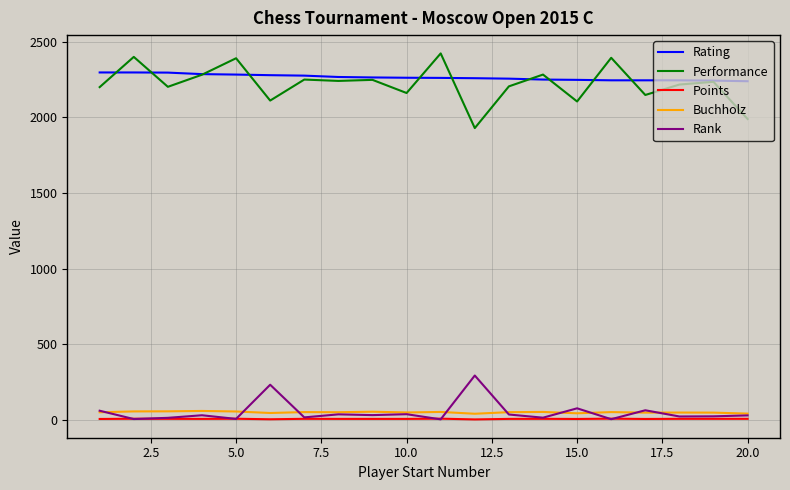

Which series has the largest range (max minus min)?

Performance